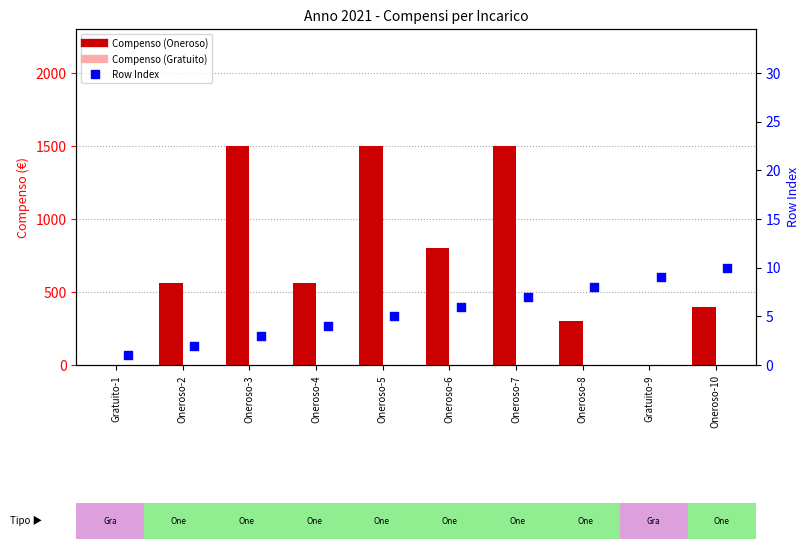

Which series has the largest Y range (max minus min)?

Compenso